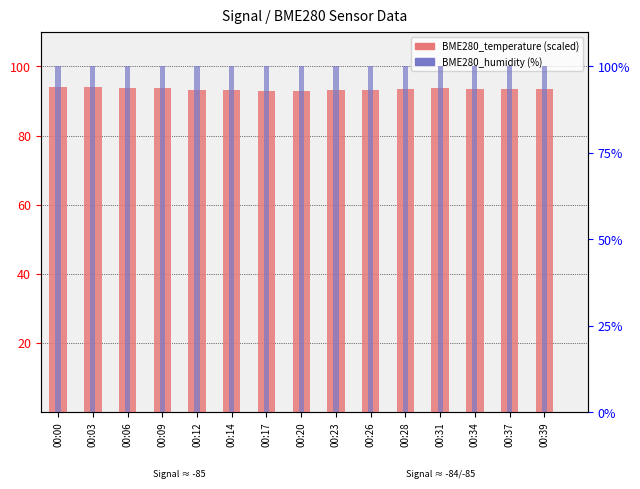

Which has a higher value, 00:26 or 00:09?

00:09